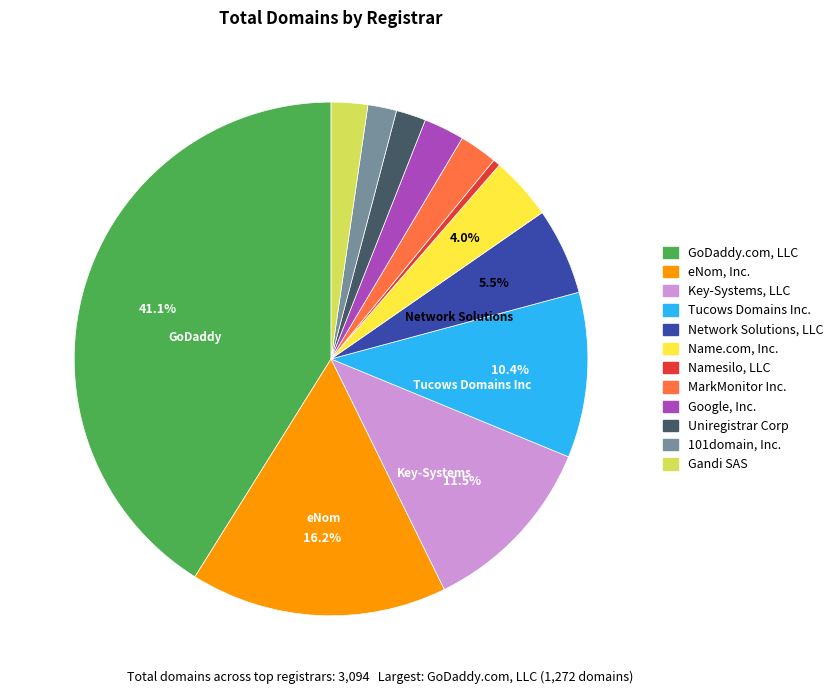

To the nearest percent, what is the average slice percentage?

8%